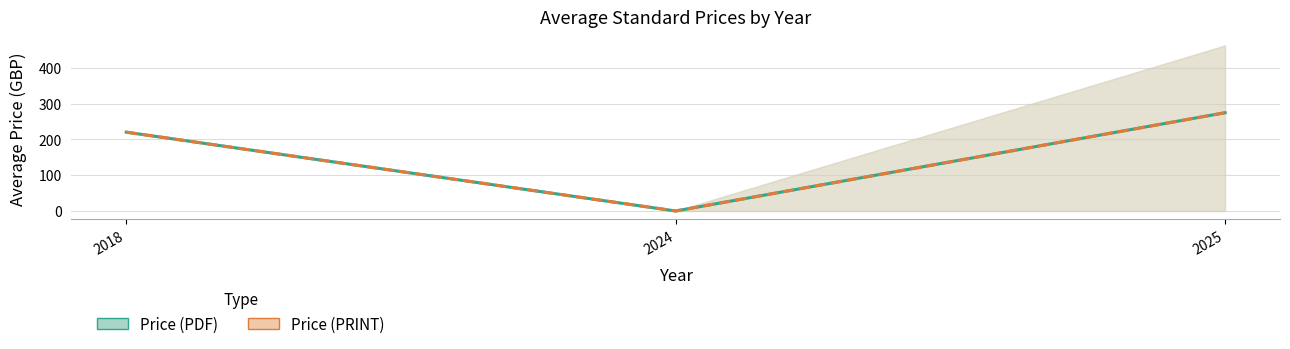

Is it true that Price (PDF) equals 0.0 at 2024?

True